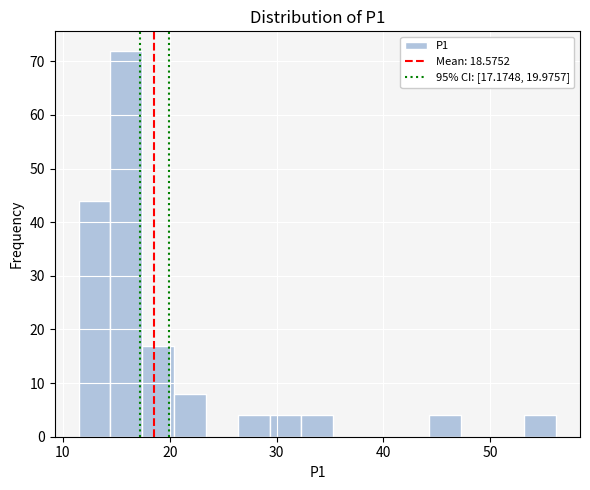

Read against the x-axis, roughly where is the centre of the tallest bar?

16